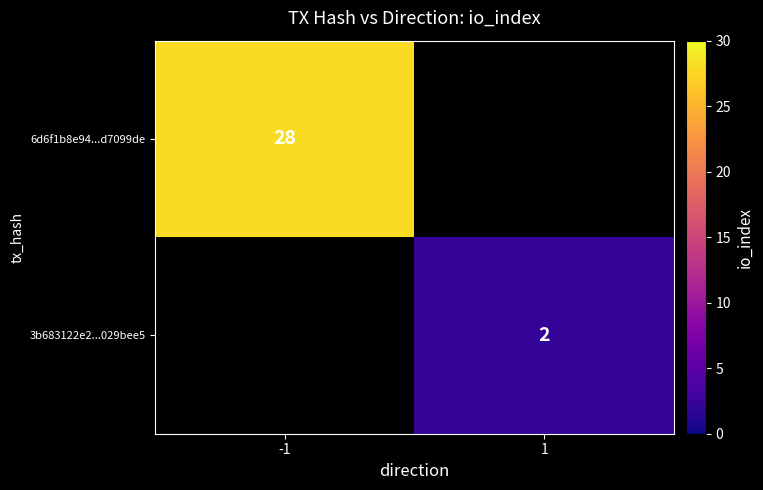

The value of 3b683122e2...029bee5 at 1 is 2. True or false?

True